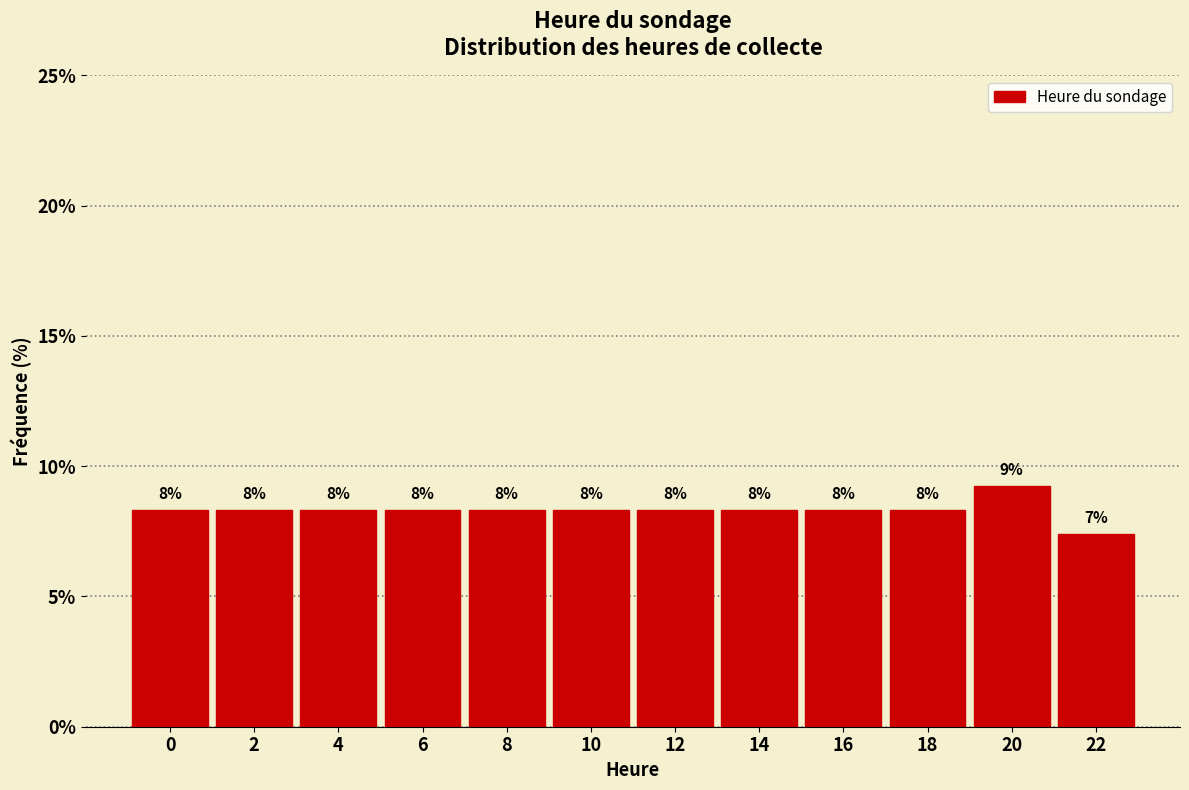

How many bars are there in total?

12